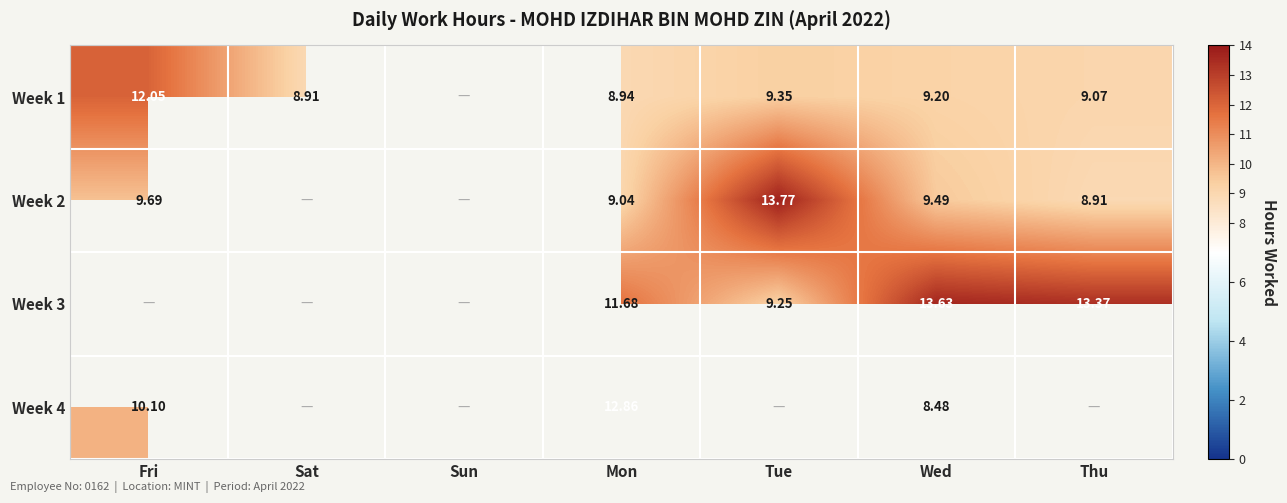

How many positive values does the Week 2 series have?

5